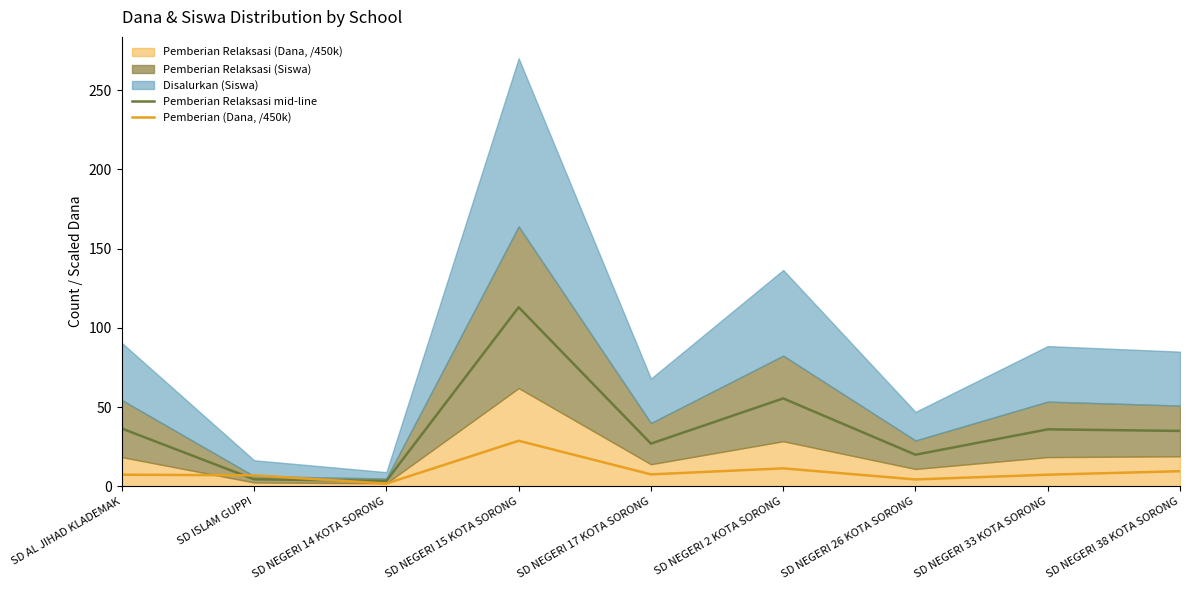

Reading left to right, what are all the values shown in this chart?

Pemberian Relaksasi mid-line: SD AL JIHAD KLADEMAK=36.5	SD ISLAM GUPPI=4.5	SD NEGERI 14 KOTA SORONG=3.5	SD NEGERI 15 KOTA SORONG=113.0	SD NEGERI 17 KOTA SORONG=27.0	SD NEGERI 2 KOTA SORONG=55.5	SD NEGERI 26 KOTA SORONG=20.0	SD NEGERI 33 KOTA SORONG=36.0	SD NEGERI 38 KOTA SORONG=35.0
Pemberian (Dana, /450k): SD AL JIHAD KLADEMAK=7.4	SD ISLAM GUPPI=7.0	SD NEGERI 14 KOTA SORONG=1.8	SD NEGERI 15 KOTA SORONG=28.8	SD NEGERI 17 KOTA SORONG=7.6	SD NEGERI 2 KOTA SORONG=11.4	SD NEGERI 26 KOTA SORONG=4.4	SD NEGERI 33 KOTA SORONG=7.4	SD NEGERI 38 KOTA SORONG=9.6